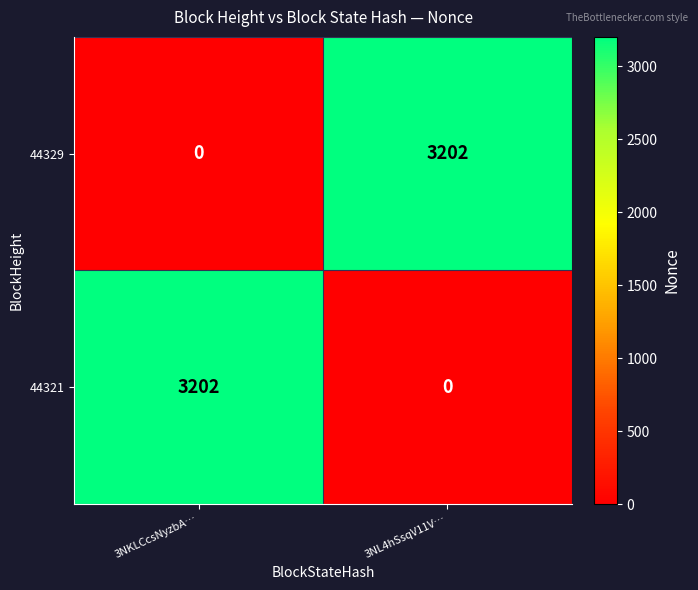

What is the maximum value for 44321?

3202